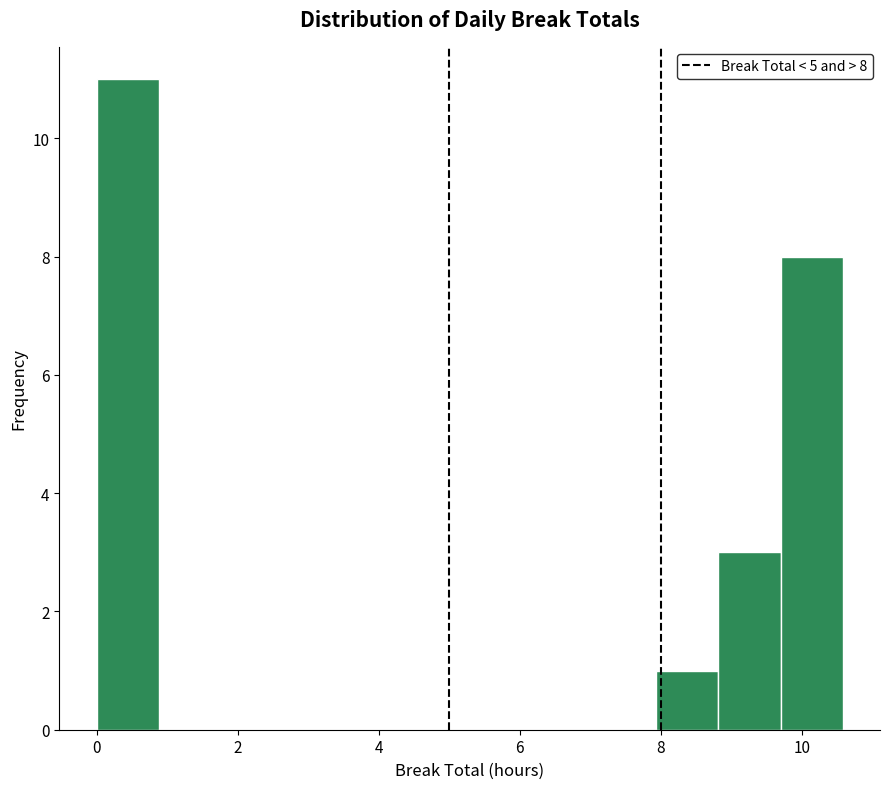

Over which range of the x-axis is the bar tallest?

0.0 to 0.8